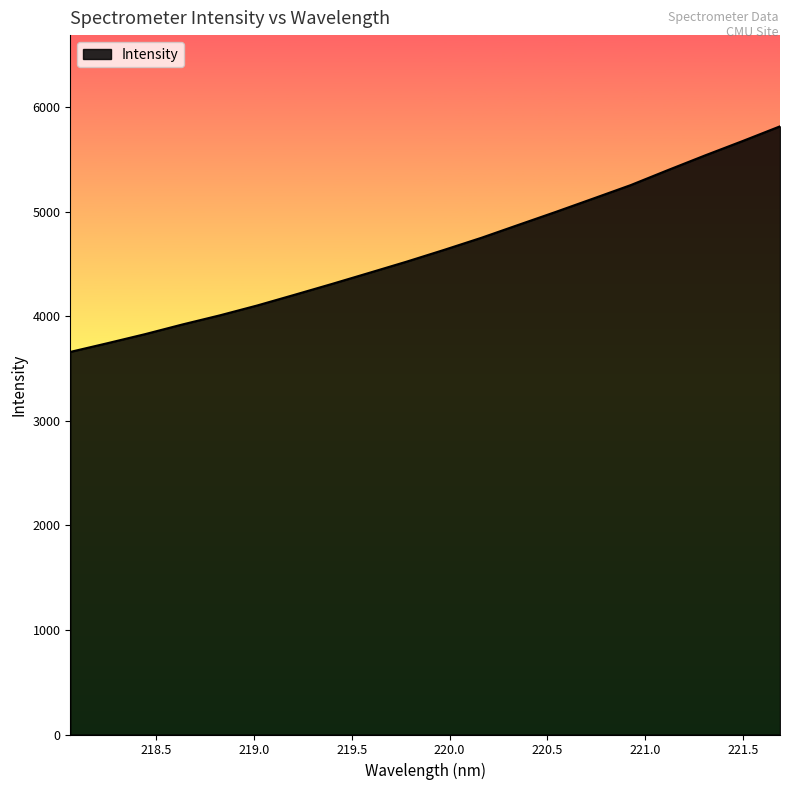

What is the difference between the second highest and minimum values?

2016.6